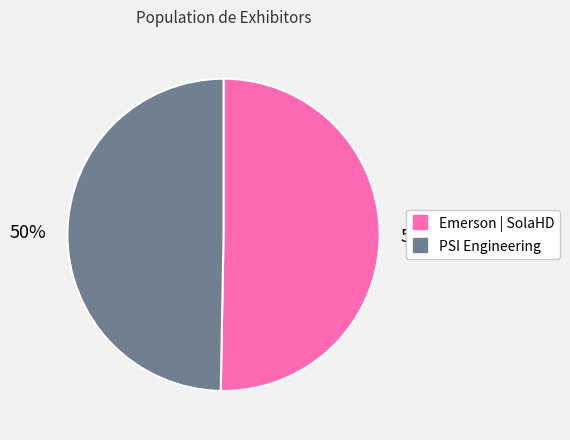

To the nearest percent, what portion does Emerson | SolaHD represent?

50%